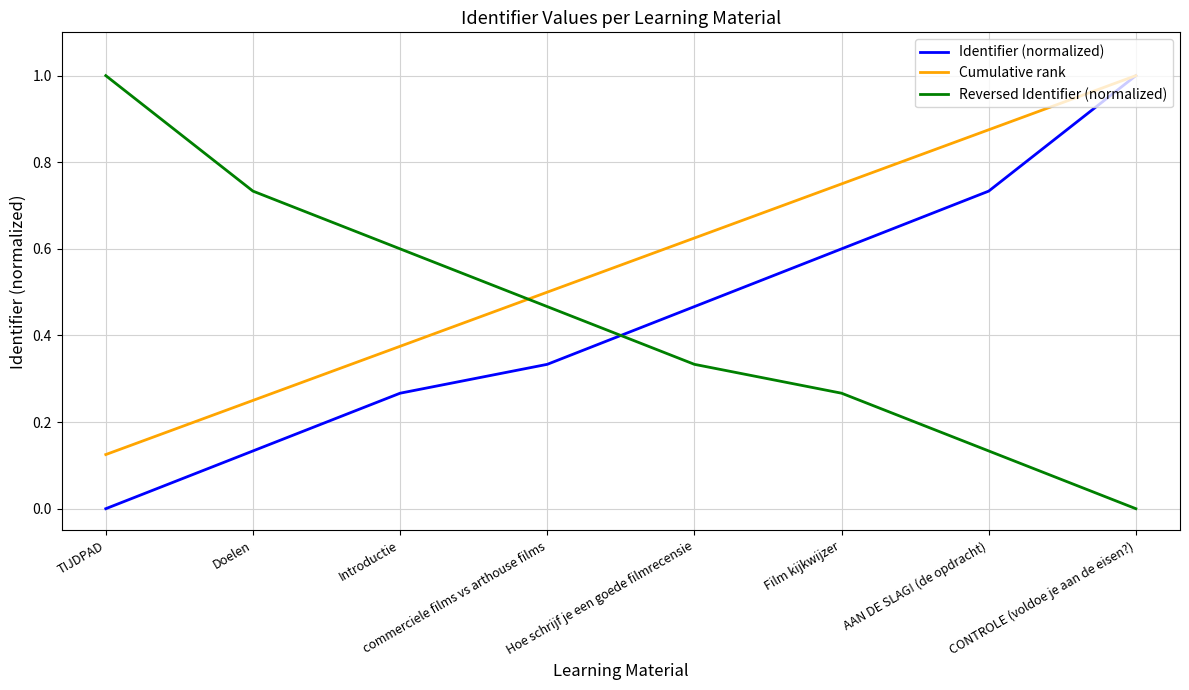

What is the total value across all series at Doelen?

1.1